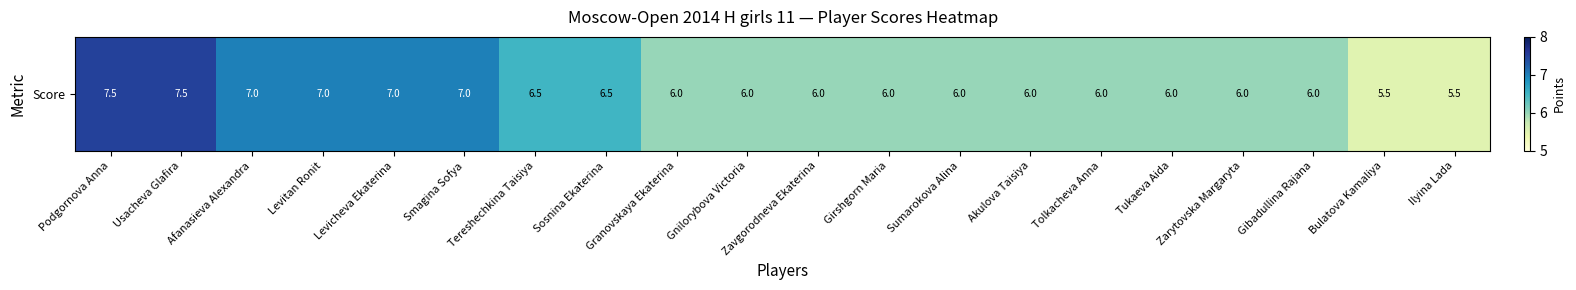

How many distinct data groups are displayed?

1